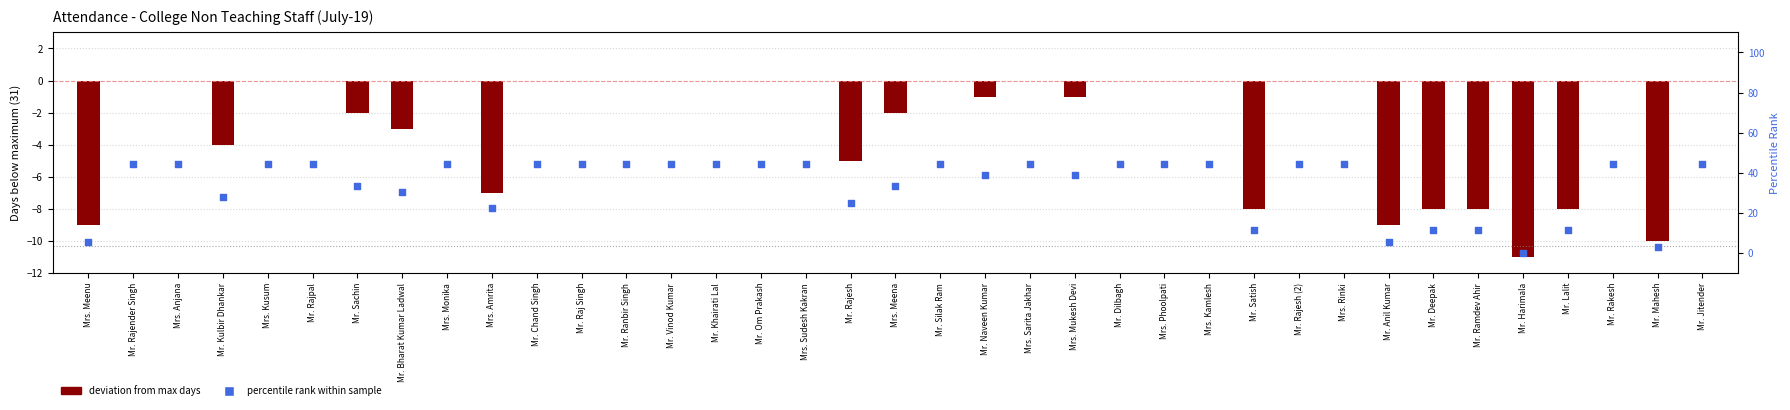

At how many categories does at least one series exceed 5?

35